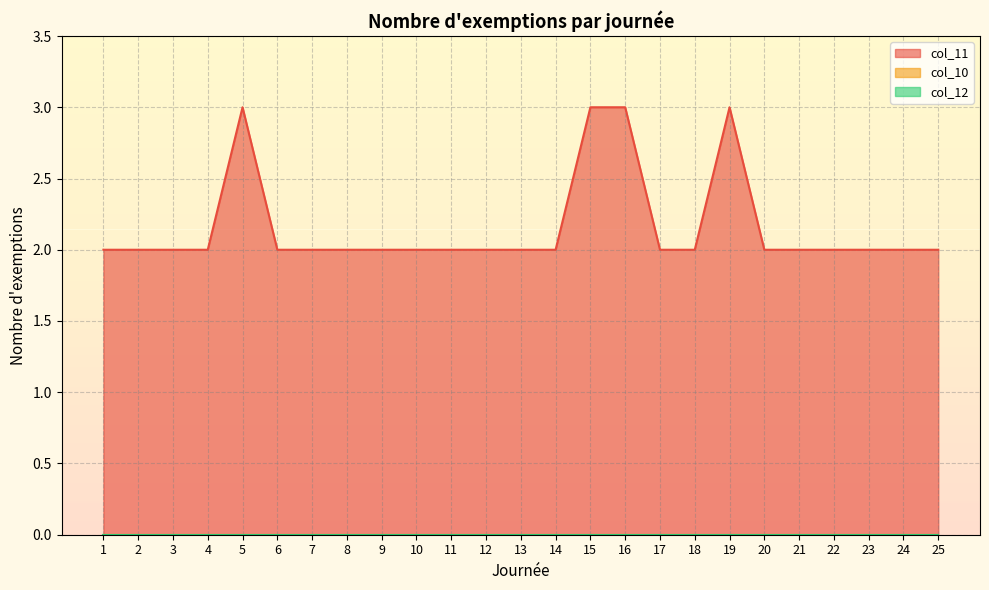

What is the value of the col_11 point at the 11th from the left?

2